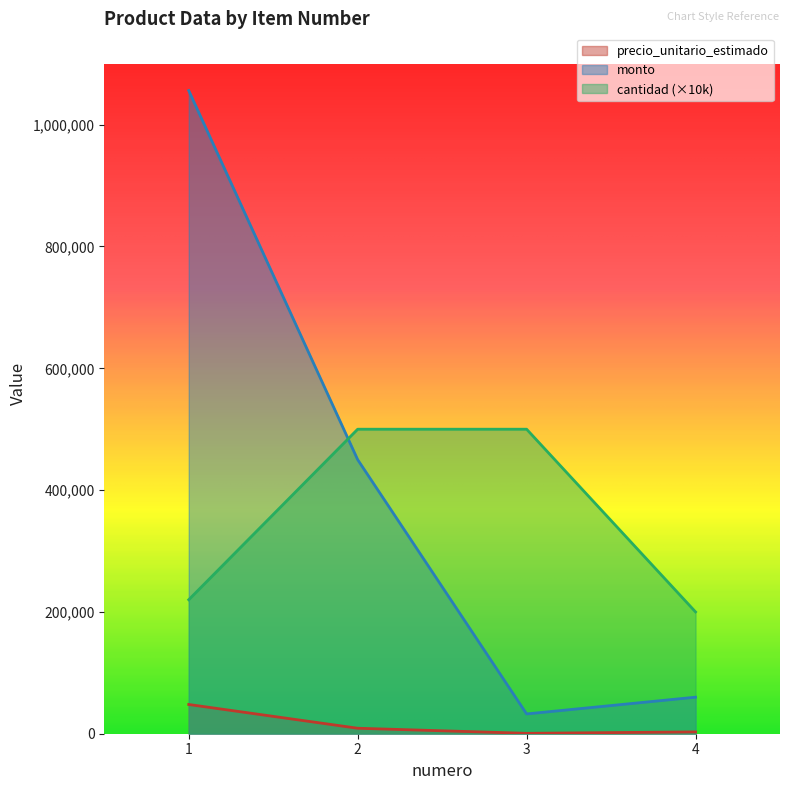

What is the spread (max minus min) of values at 2?

491000